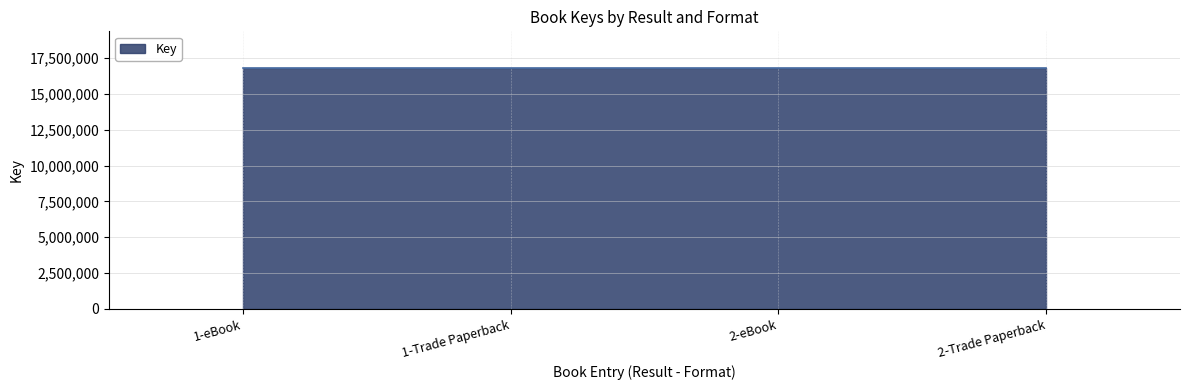

The value at 1-Trade Paperback is 16770225. True or false?

True